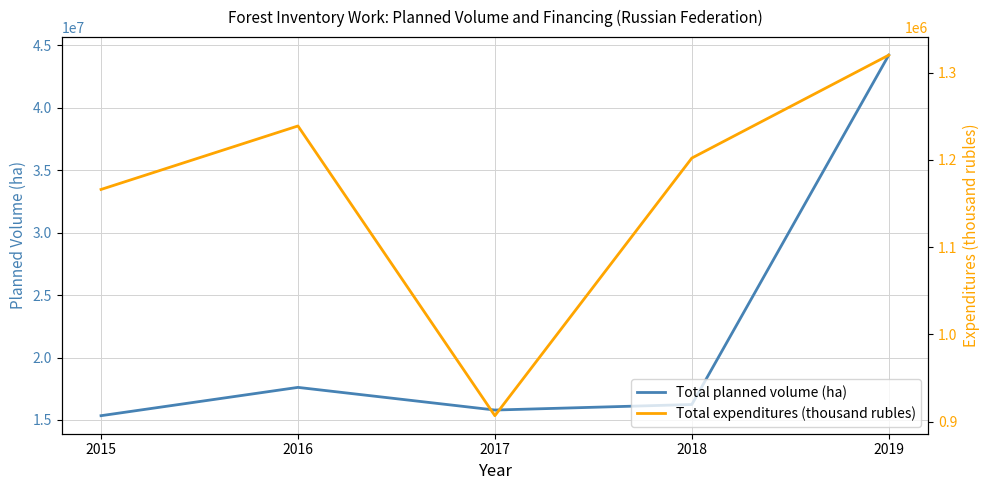

True or false: Total expenditures (thousand rubles) and Total planned volume (ha) cross at least once.

False